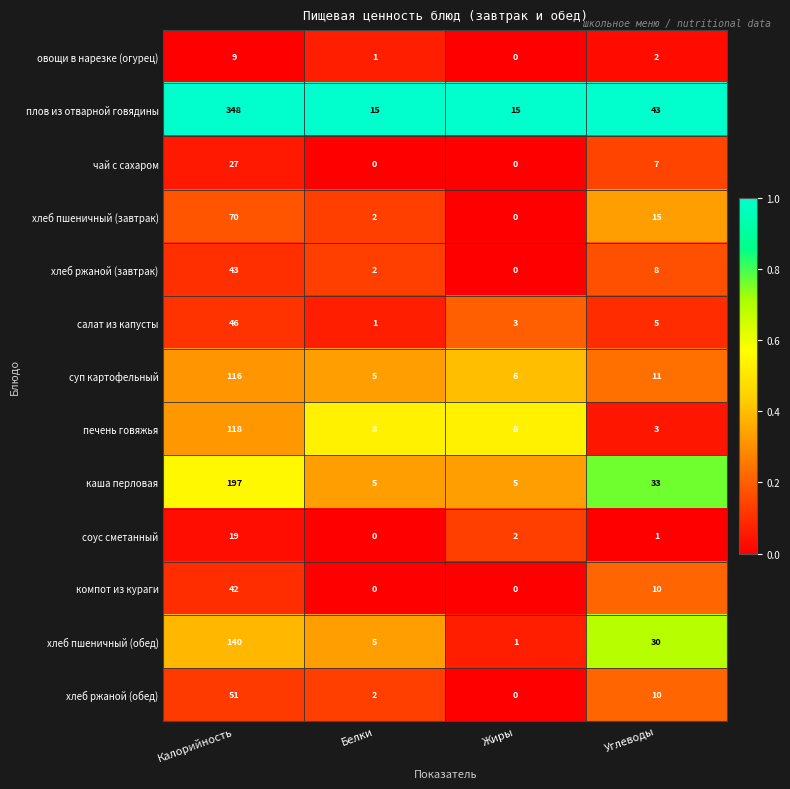

At which category is the sum across all series the highest?

Калорийность